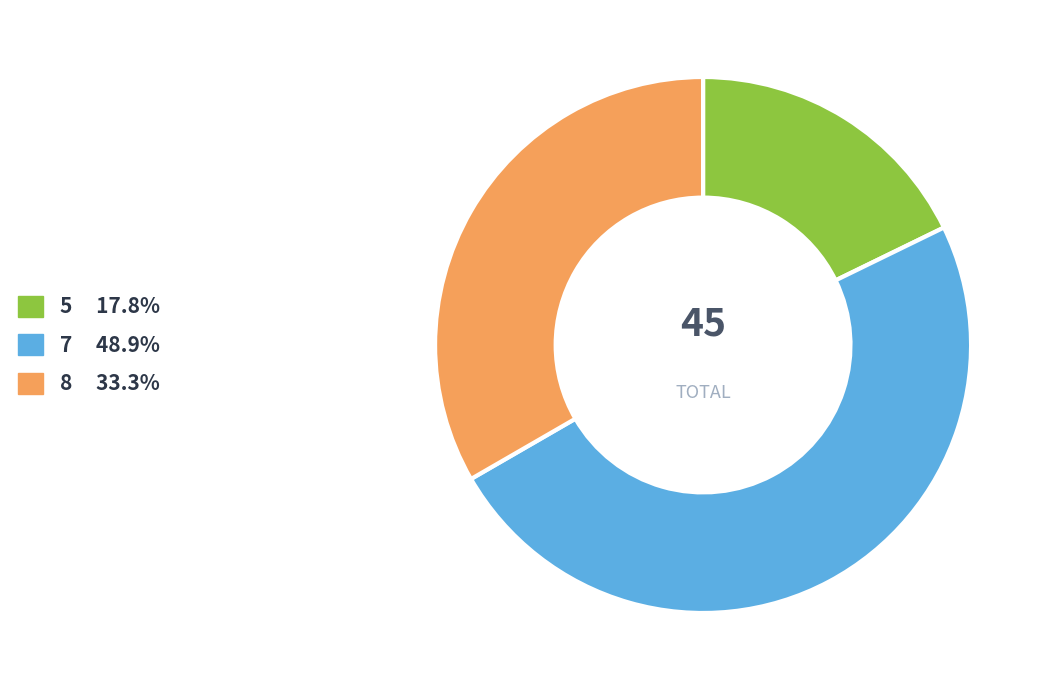

Is there a majority slice in this chart?

No